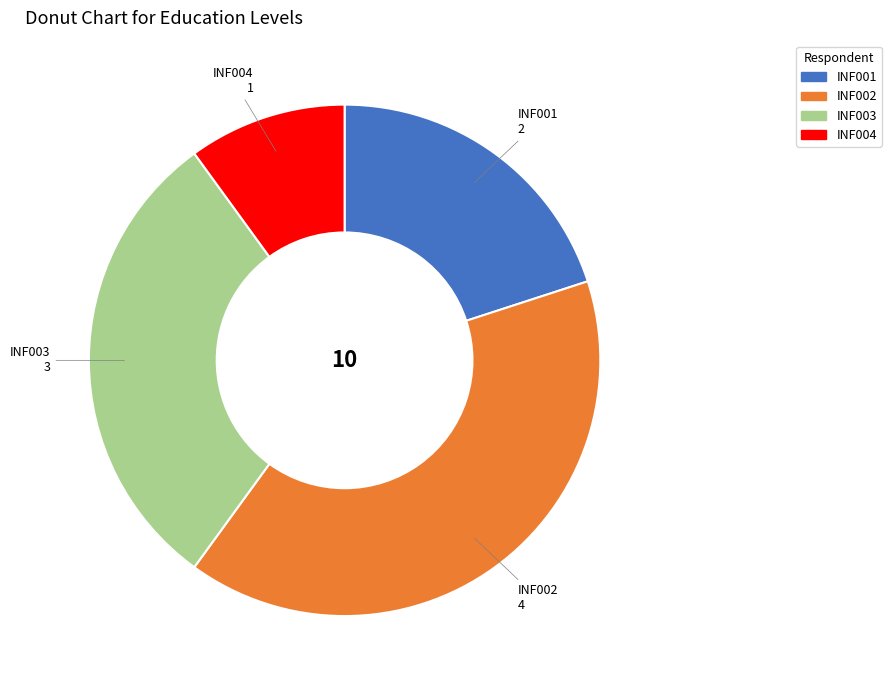

Combined, do INF001 and INF004 account for over 50%?

No